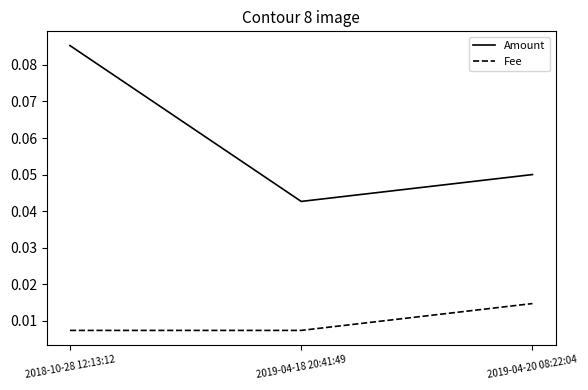

Rank the series by their average value, from lowest to highest.

Fee, Amount